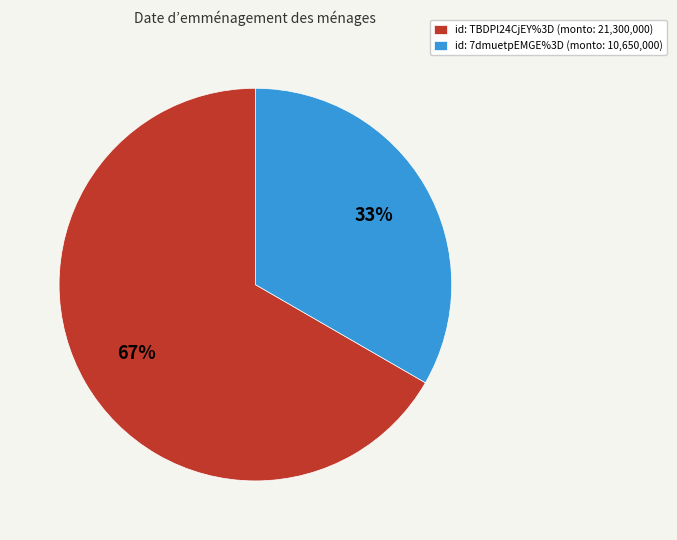

Does any single category account for the majority?

Yes